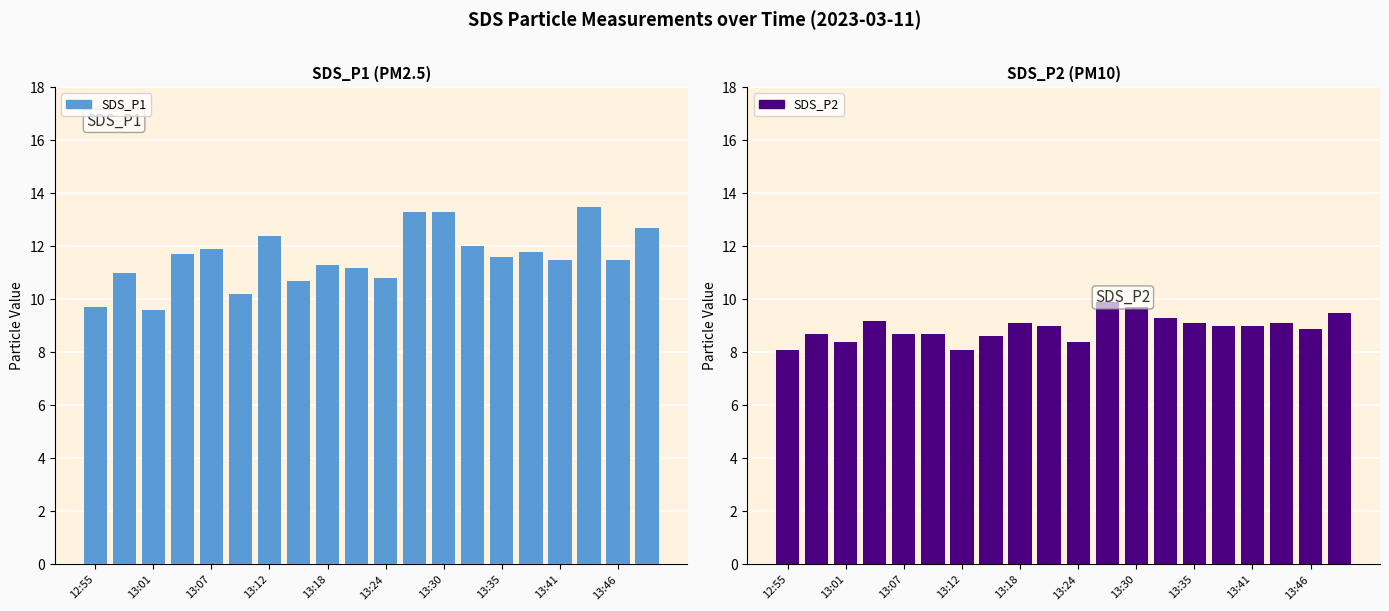

What is the sum of all SDS_P2 values?

178.5